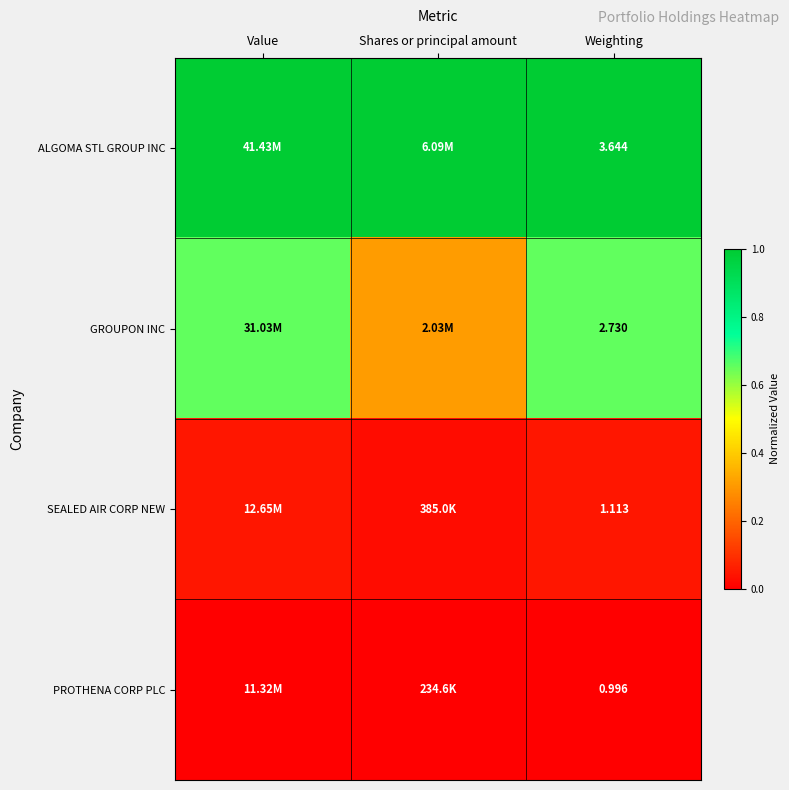

At how many categories does at least one series exceed 0?

3